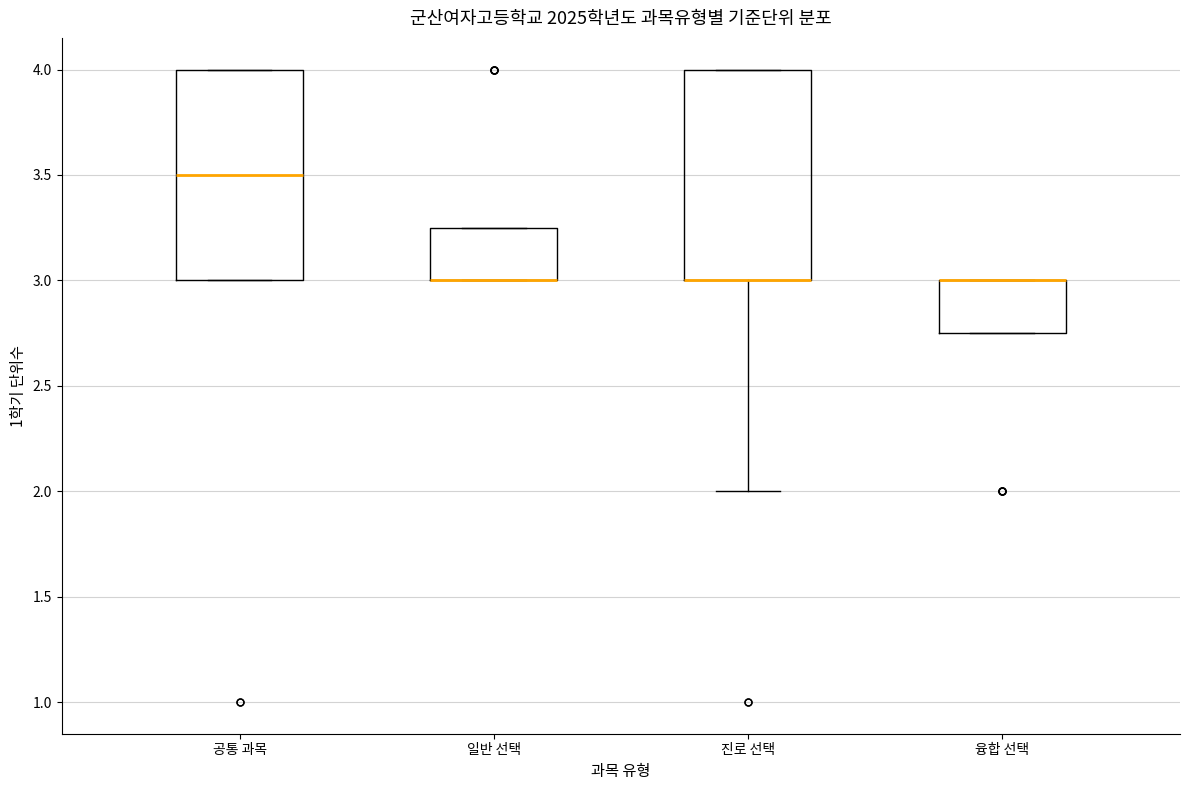

Reading left to right, transcribe this box plot: for each box, give where its median line is, the range the box spans, and where its two whiskers end, as read against the y-axis. The values are not printed on the chart, so give them approximately, as read against the axis.

공통 과목: median 3.50, box 3.00 to 4.00, whiskers 3.00 to 4.00
일반 선택: median 3.00 (drawn on the box's lower edge), box 3.00 to 3.25, whiskers 3.00 to 3.25
진로 선택: median 3.00 (drawn on the box's lower edge), box 3.00 to 4.00, whiskers 2.00 to 4.00
융합 선택: median 3.00 (drawn on the box's upper edge), box 2.75 to 3.00, whiskers 2.75 to 3.00